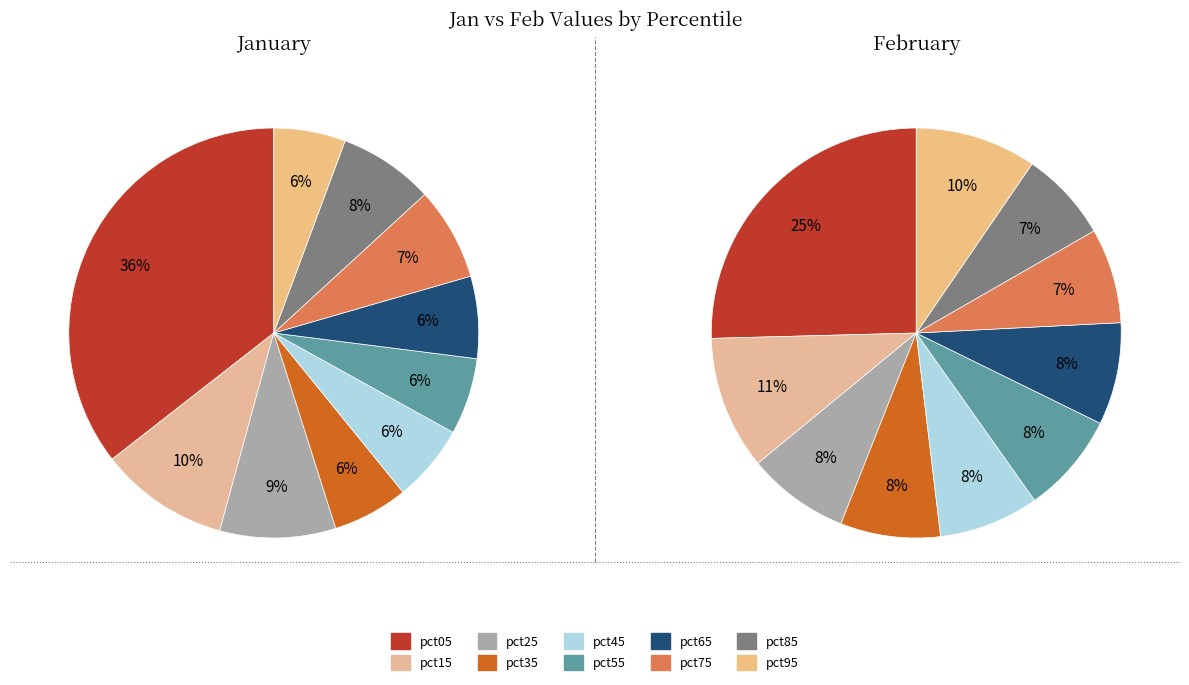

Is the sum of 3 and jan_values greater than half?

No